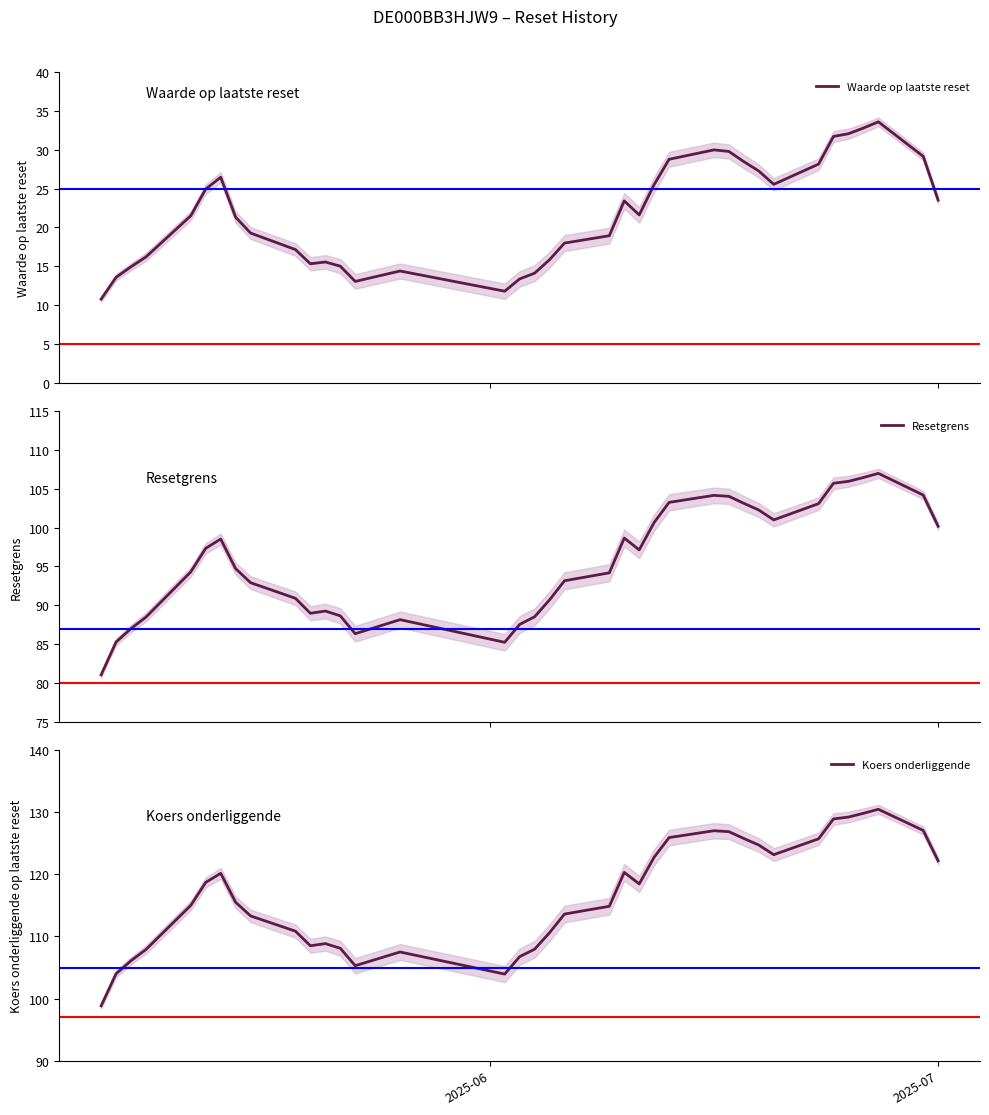

True or false: Koers onderliggende and Resetgrens cross at least once.

False